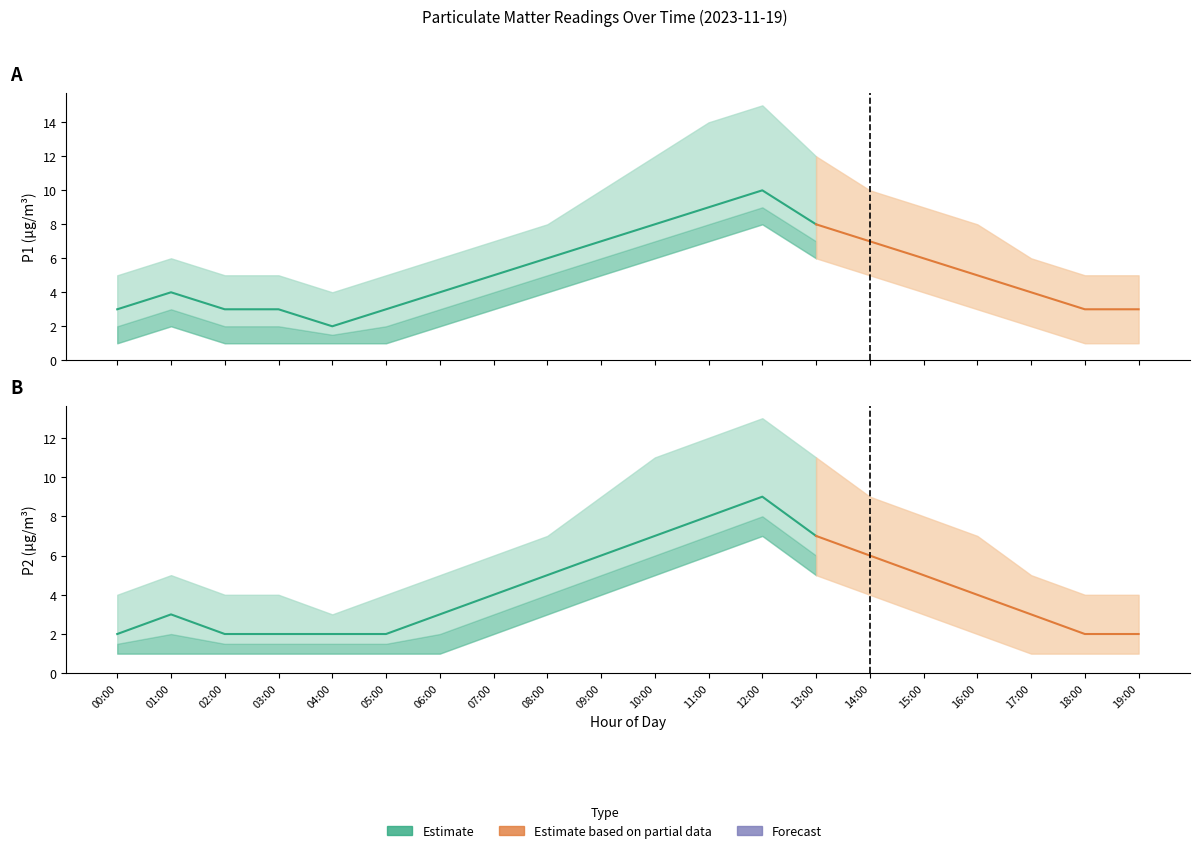

What is the smallest value displayed?

1